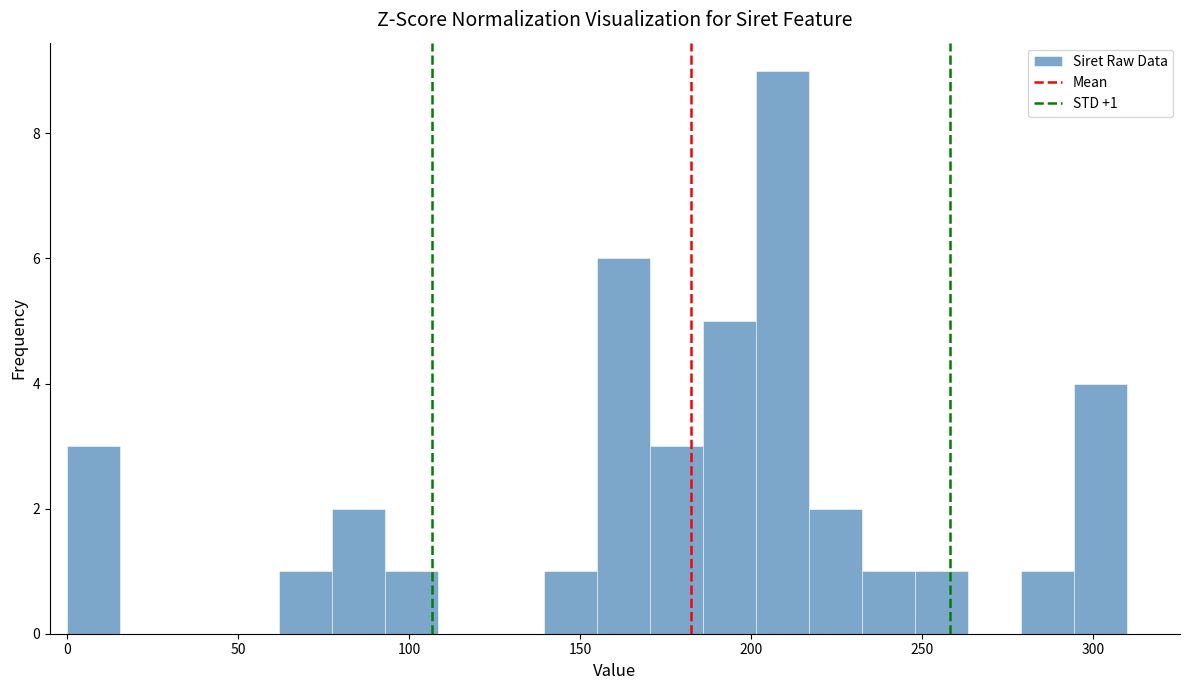

Around what value on the x-axis is the tallest bar? Give the approximate position of its centre, as read against the axis.

210